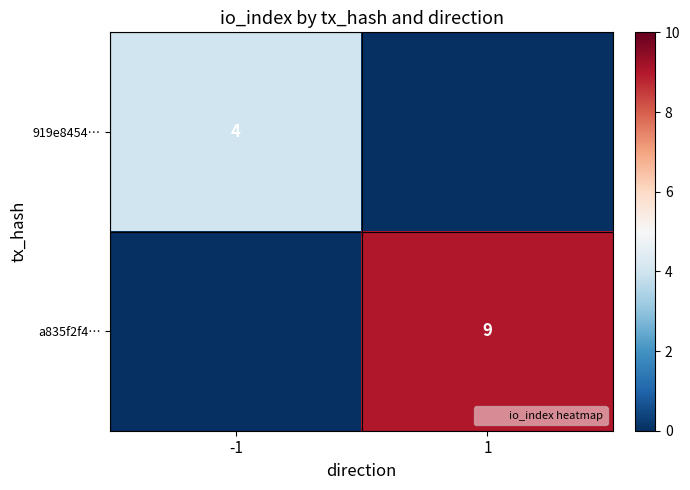

At how many categories does at least one series exceed 0?

2